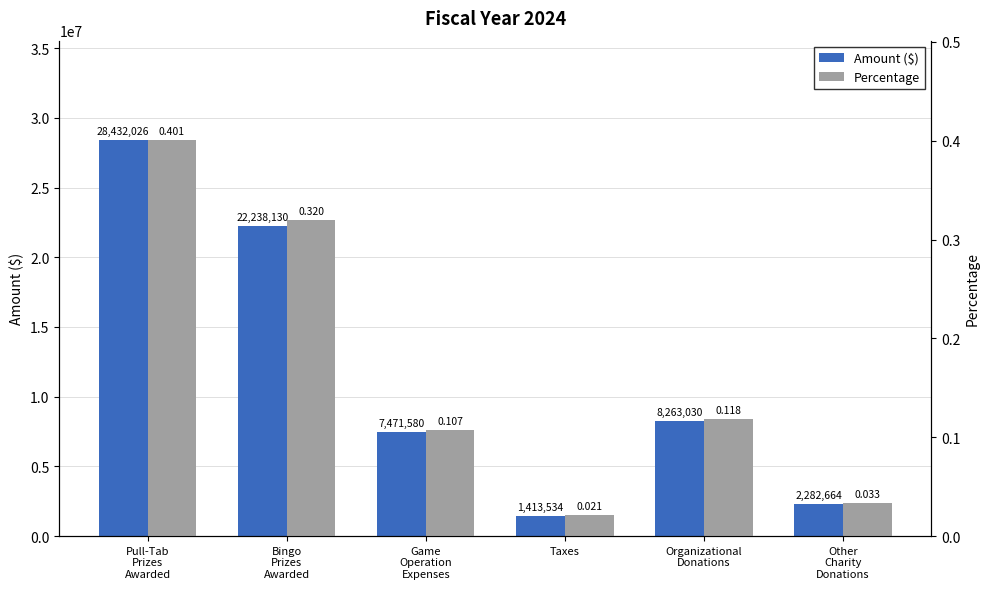

Rank the series by their average value, from highest to lowest.

Amount ($), Percentage